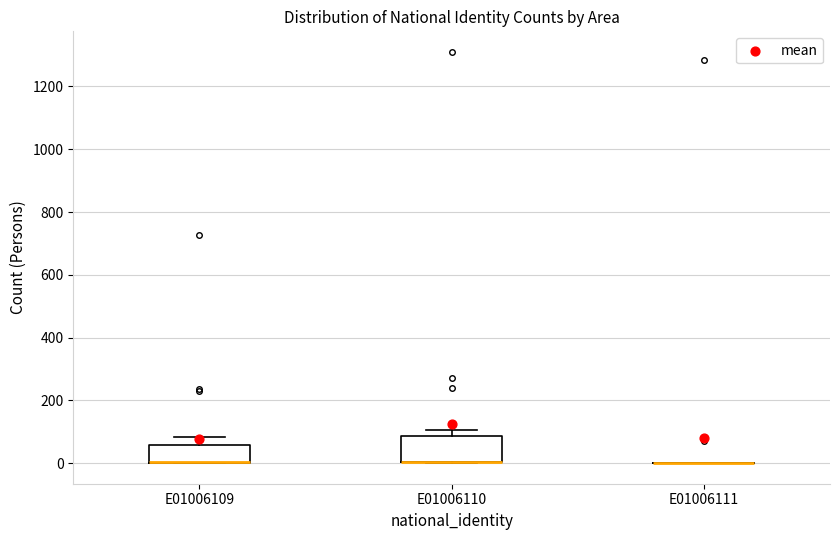

Comparing the boxes themselves (not the whiskers), which one is the tallest?

E01006110